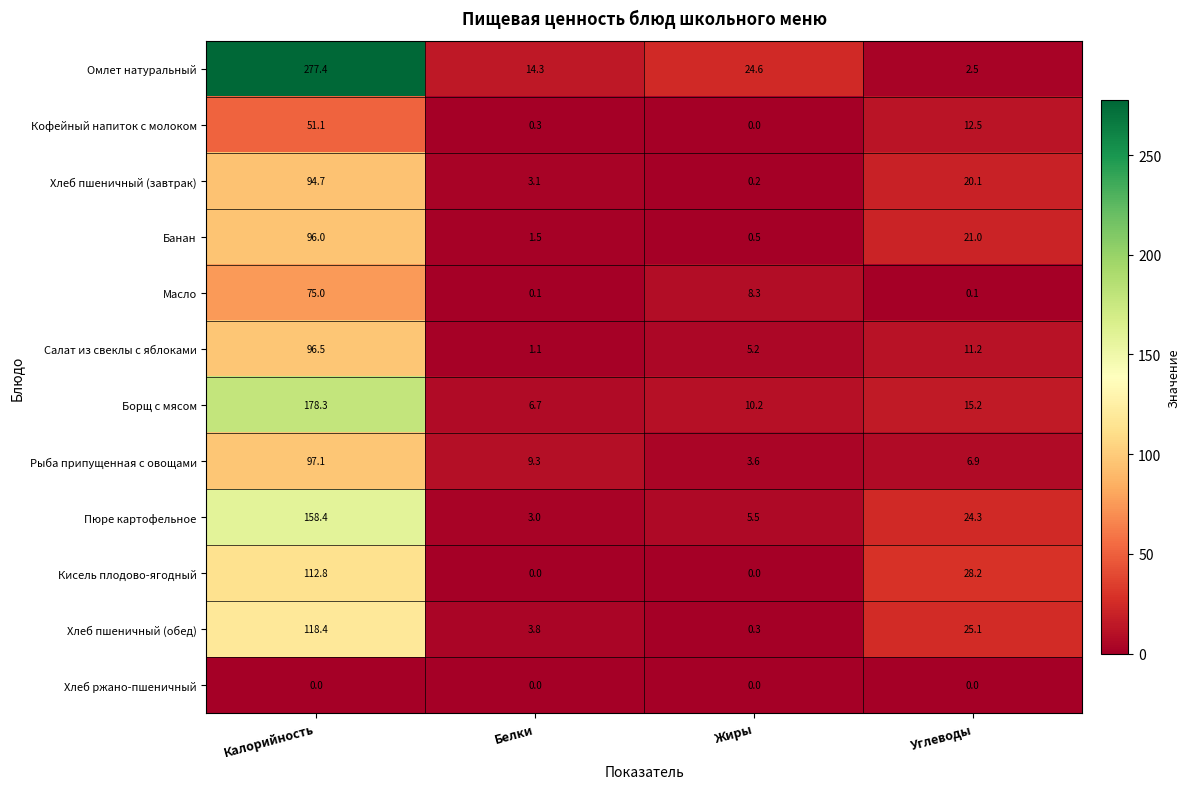

What is the difference between the Кофейный напиток с молоком values at Углеводы and Жиры?

12.5